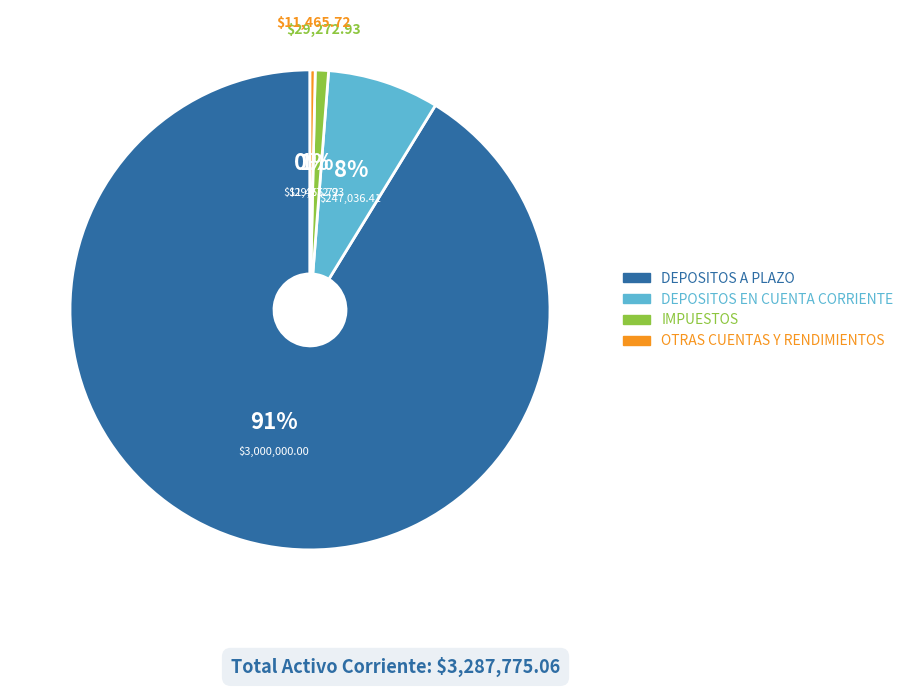

To the nearest percent, what is the difference between the largest and smallest slice percentages?

91%